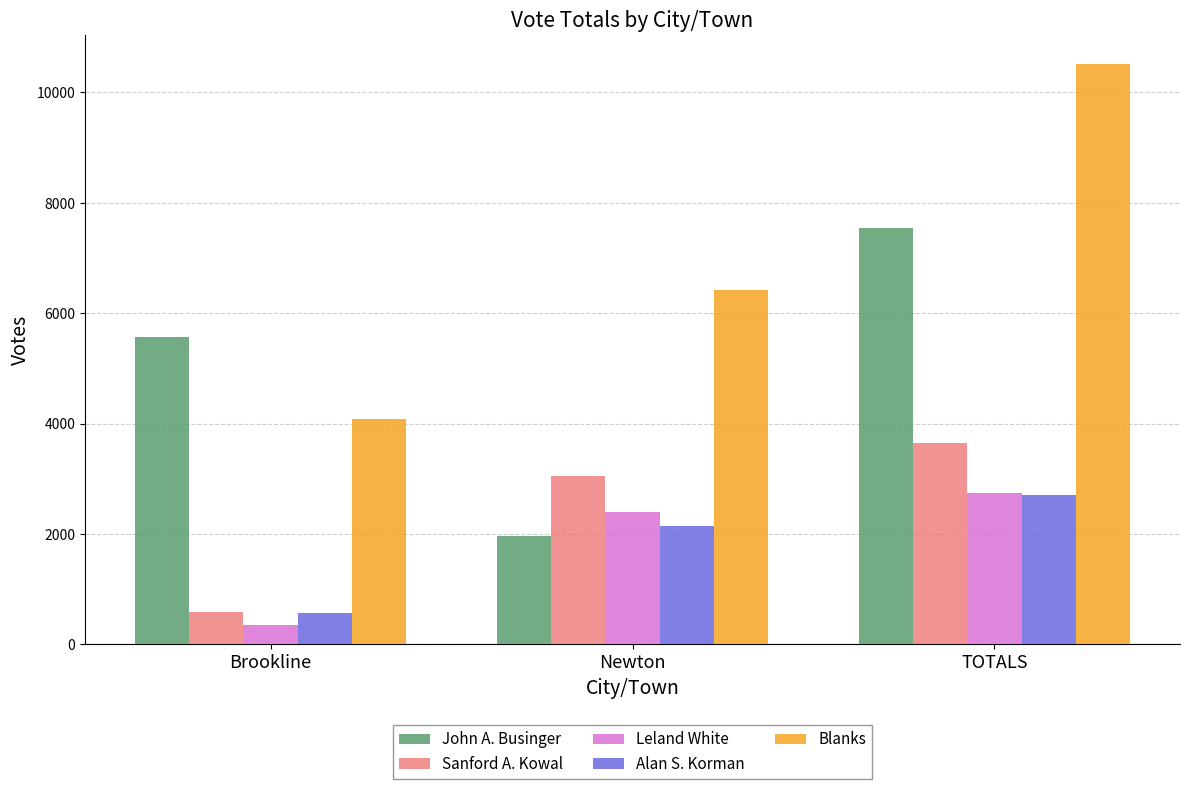

What is the difference between the Leland White values at Brookline and TOTALS?

2391